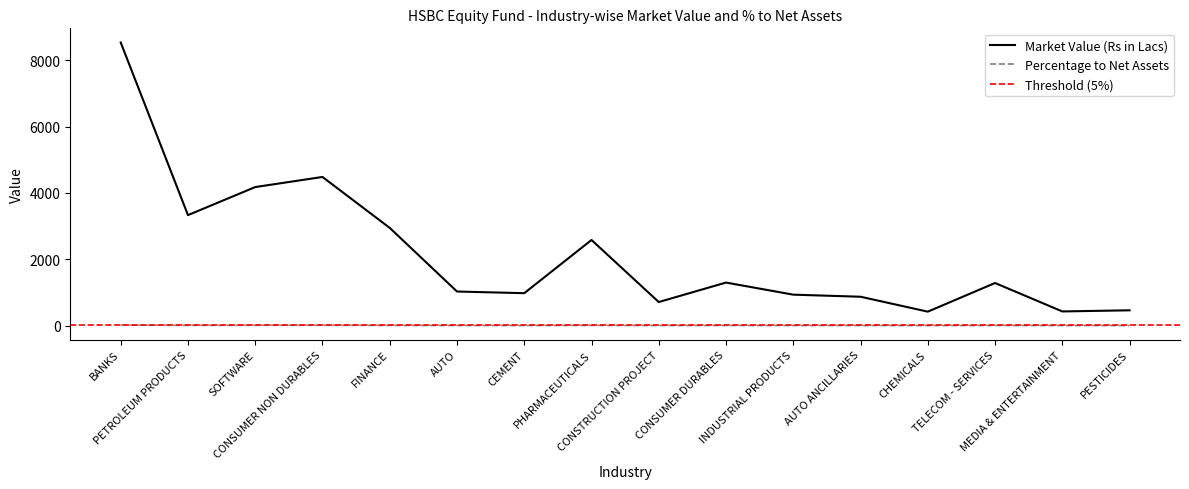

At which category does Market Value (Rs in Lacs) reach its first local valley?

PETROLEUM PRODUCTS